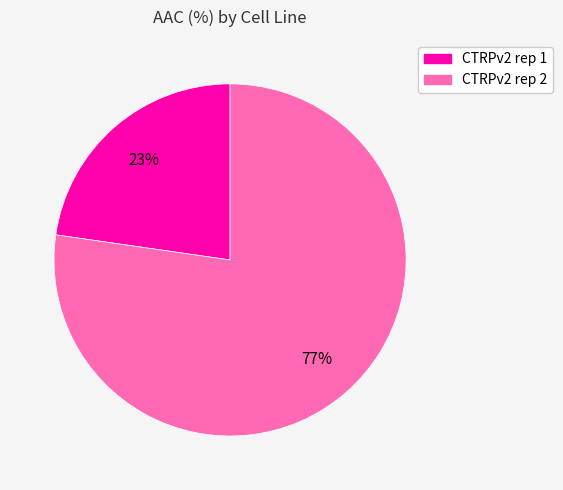

To the nearest percent, what is the combined percentage of CTRPv2 rep 2 and CTRPv2 rep 1?

100%